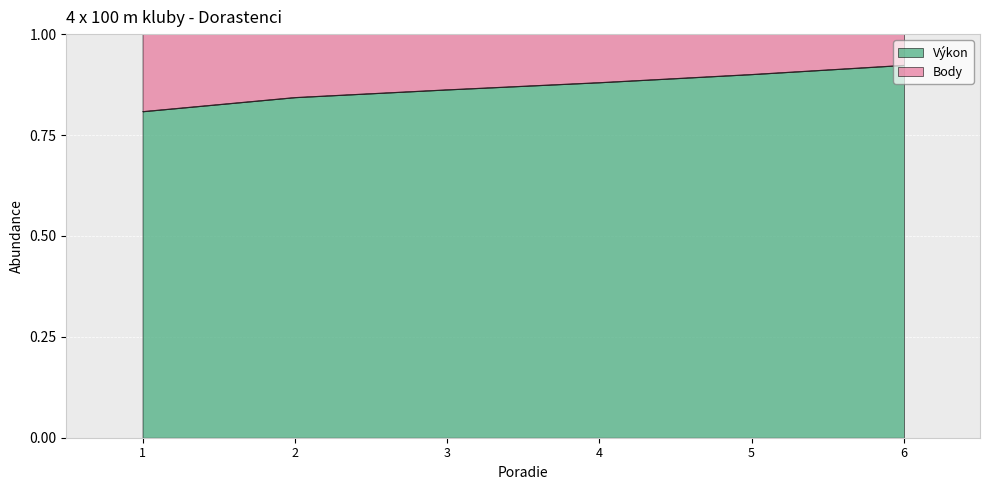

Reading left to right, list all the values displayed in this chart.

0.8	0.8	0.9	0.9	0.9	0.9